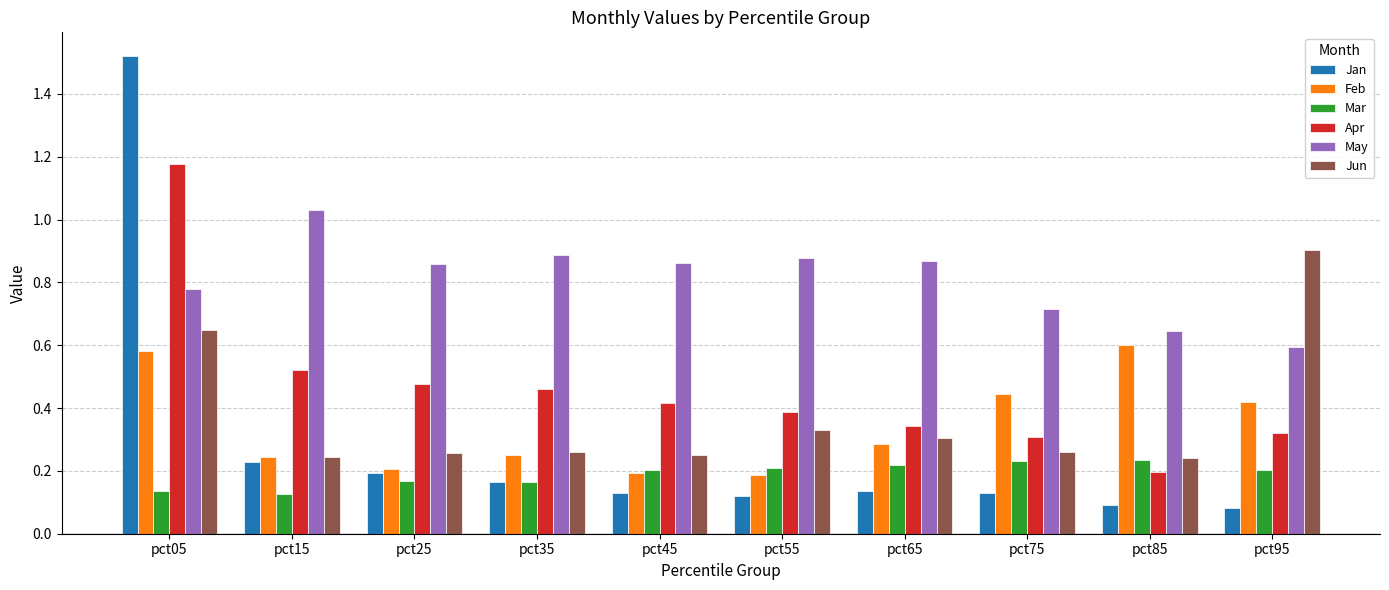

Are the bars grouped side by side (vs. stacked)?

Yes